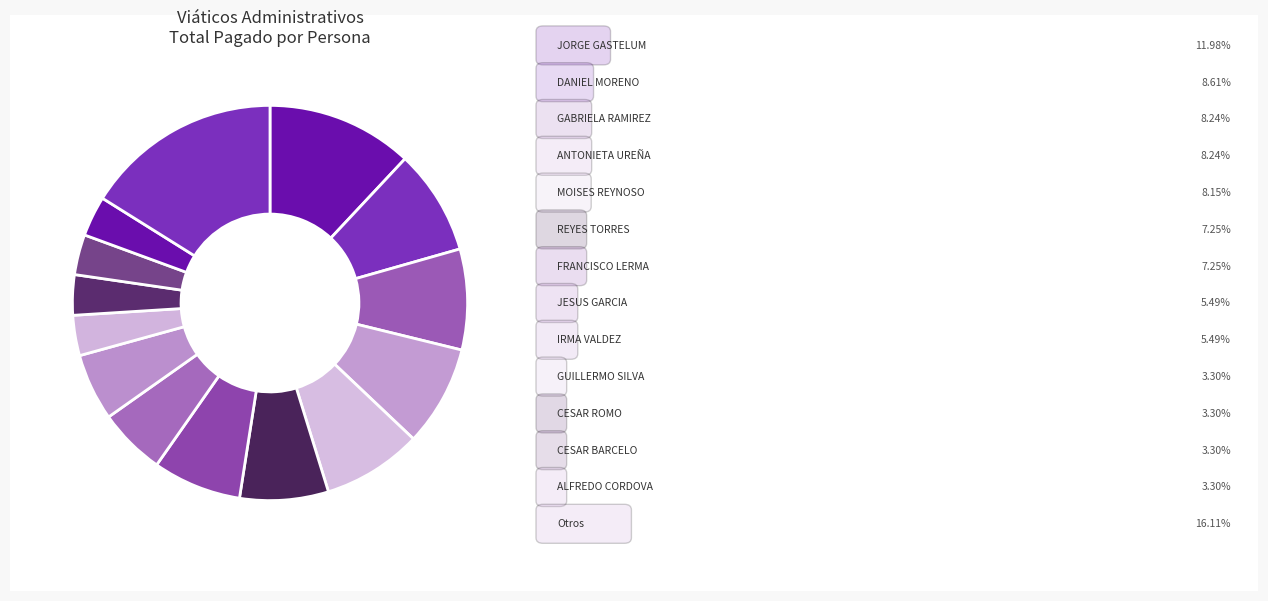

How many slices are in this pie chart?

14